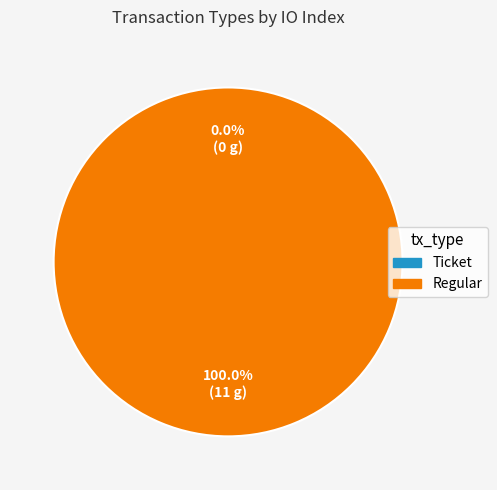

Which slice is the smallest?

Ticket